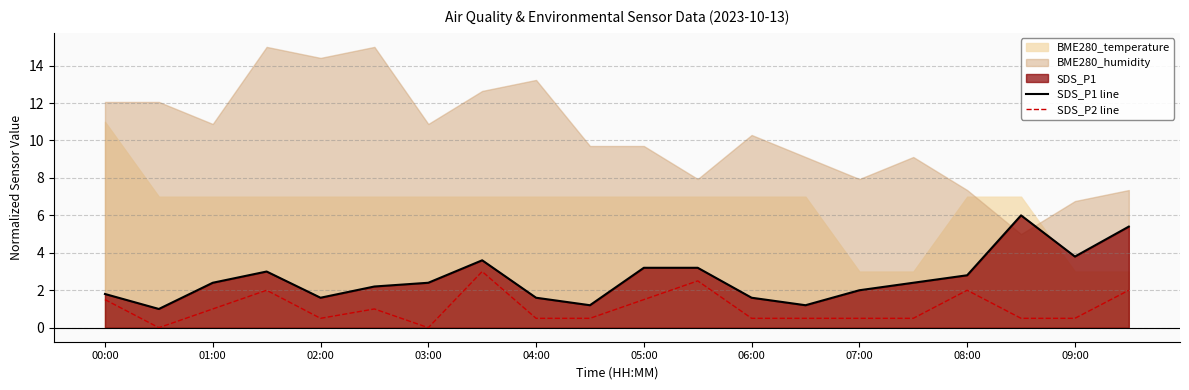

What is the lowest value of the SDS_P1 line series?

1.0